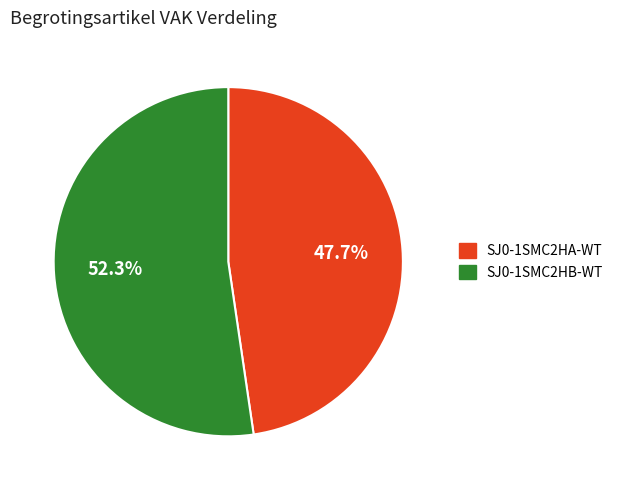

How many slices are in this pie chart?

2